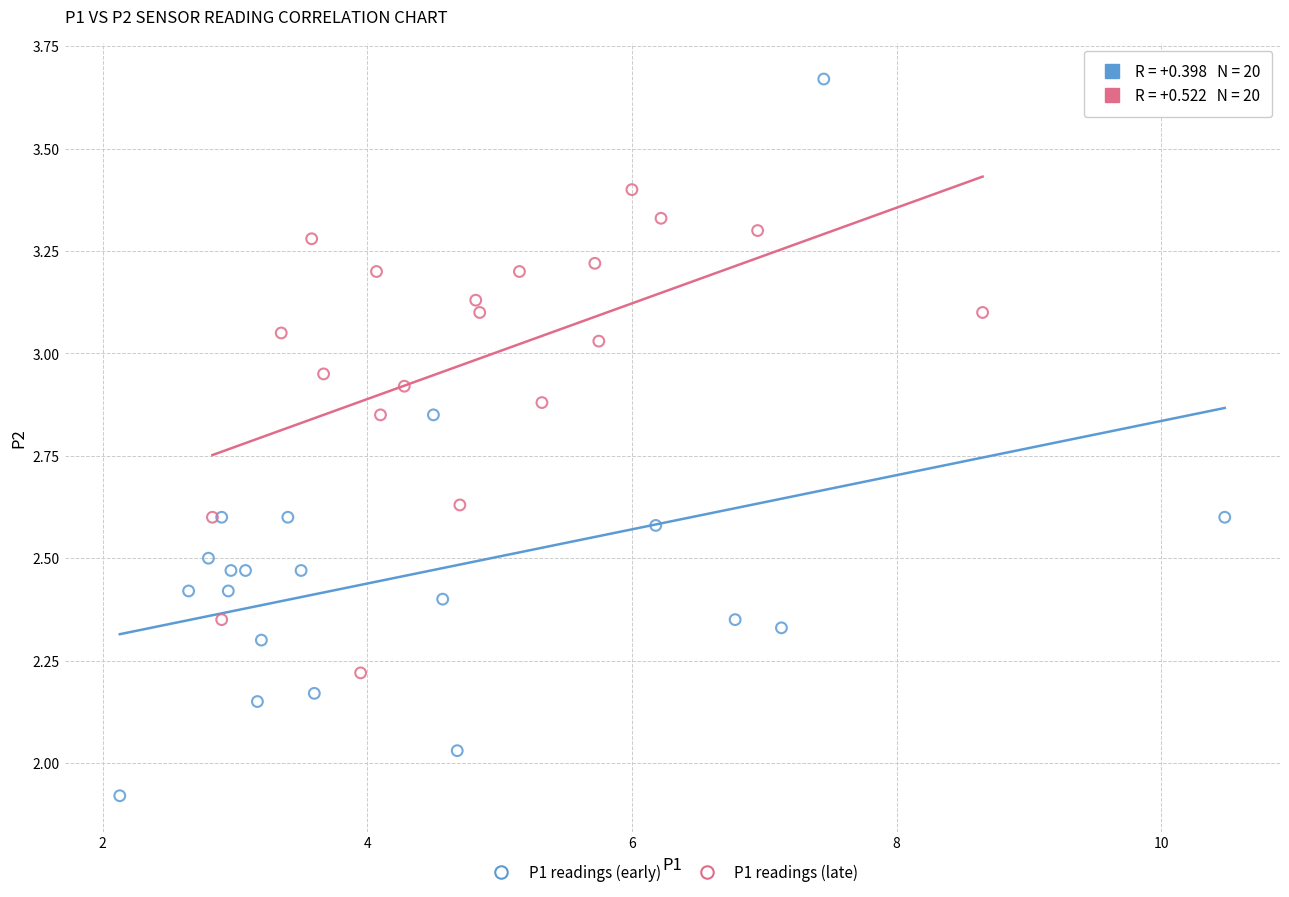

Which series has the largest Y range (max minus min)?

P1 readings (early)